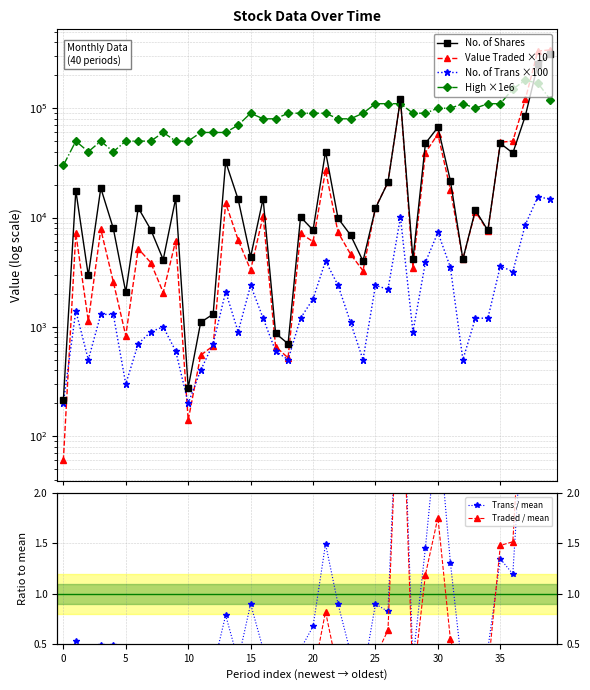

What is the label of the 17th point from the left?

16